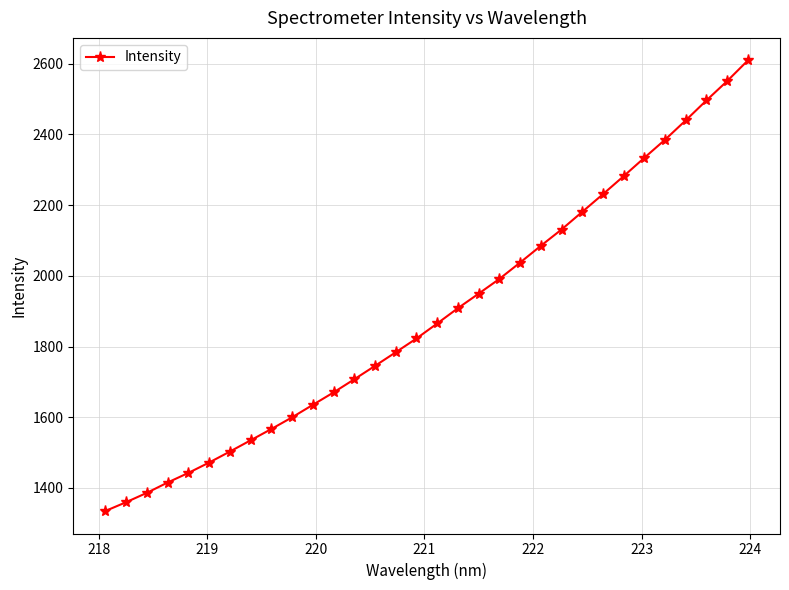

What is the minimum value shown in the chart?

1334.9